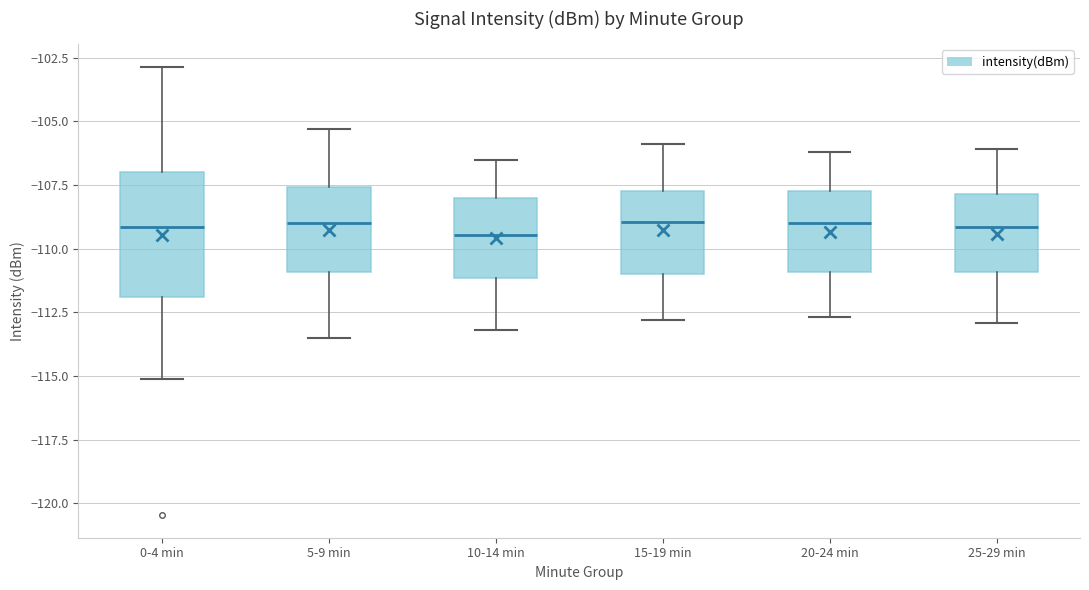

Reading left to right, transcribe this box plot: for each box, give where its median line is, the range the box spans, and where its two whiskers end, as read against the y-axis. The values are not printed on the chart, so give them approximately, as read against the axis.

0-4 min: median -109.0, box -112.0 to -107.0, whiskers -115.0 to -103.0
5-9 min: median -109.0, box -111.0 to -107.5, whiskers -113.5 to -105.5
10-14 min: median -109.5, box -111.0 to -108.0, whiskers -113.0 to -106.5
15-19 min: median -109.0, box -111.0 to -107.5, whiskers -113.0 to -106.0
20-24 min: median -109.0, box -111.0 to -107.5, whiskers -112.5 to -106.0
25-29 min: median -109.0, box -111.0 to -108.0, whiskers -113.0 to -106.0